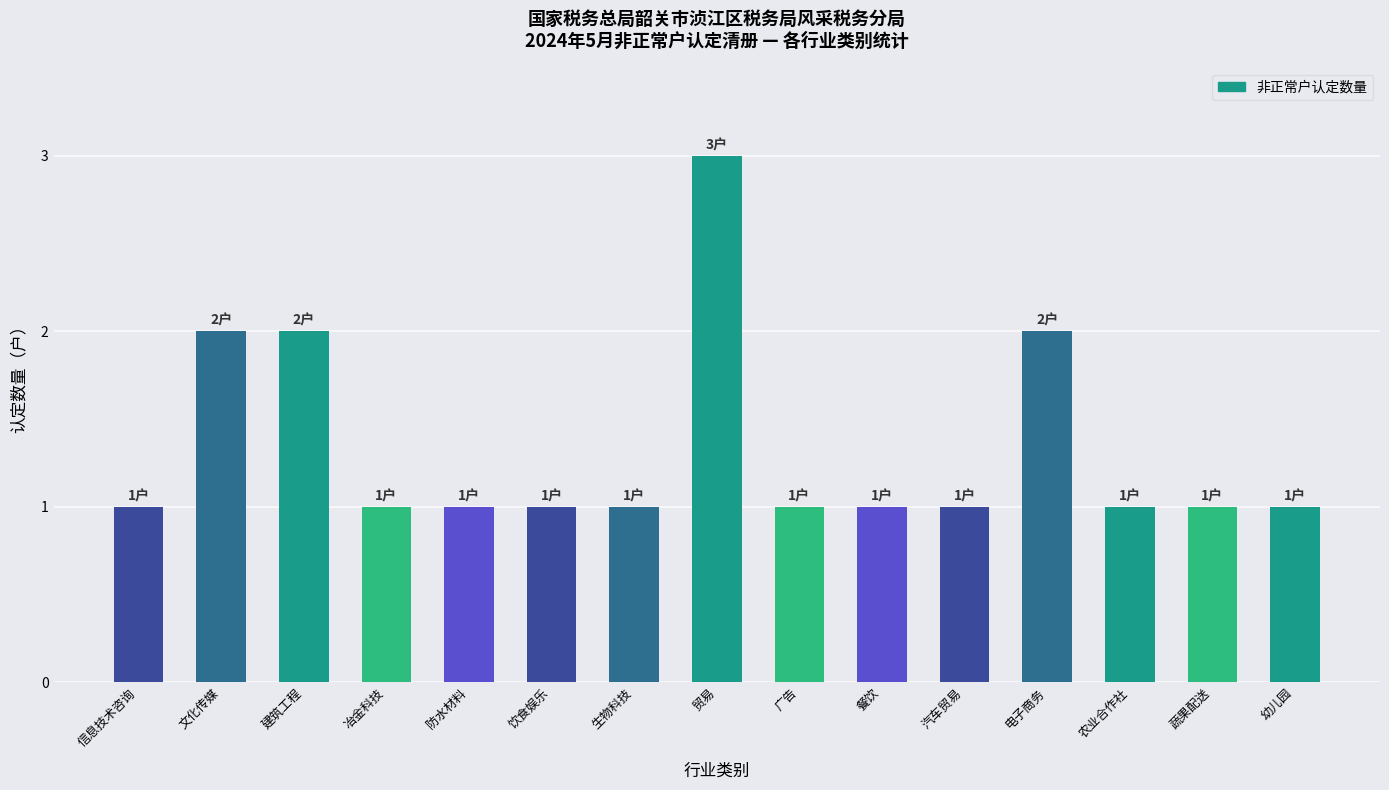

The value at 冶金科技 is 1. True or false?

True